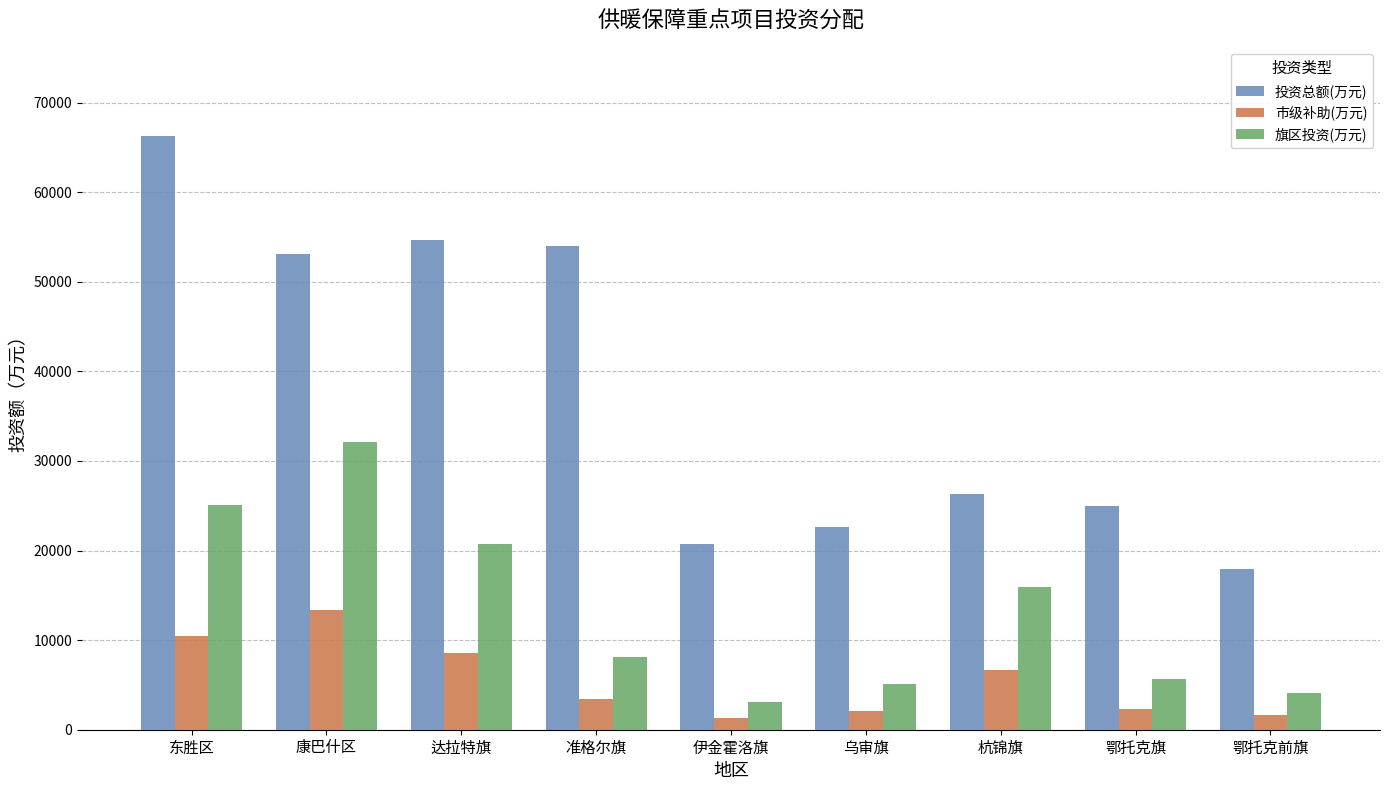

What is the spread (max minus min) of values at 伊金霍洛旗?

19412.4